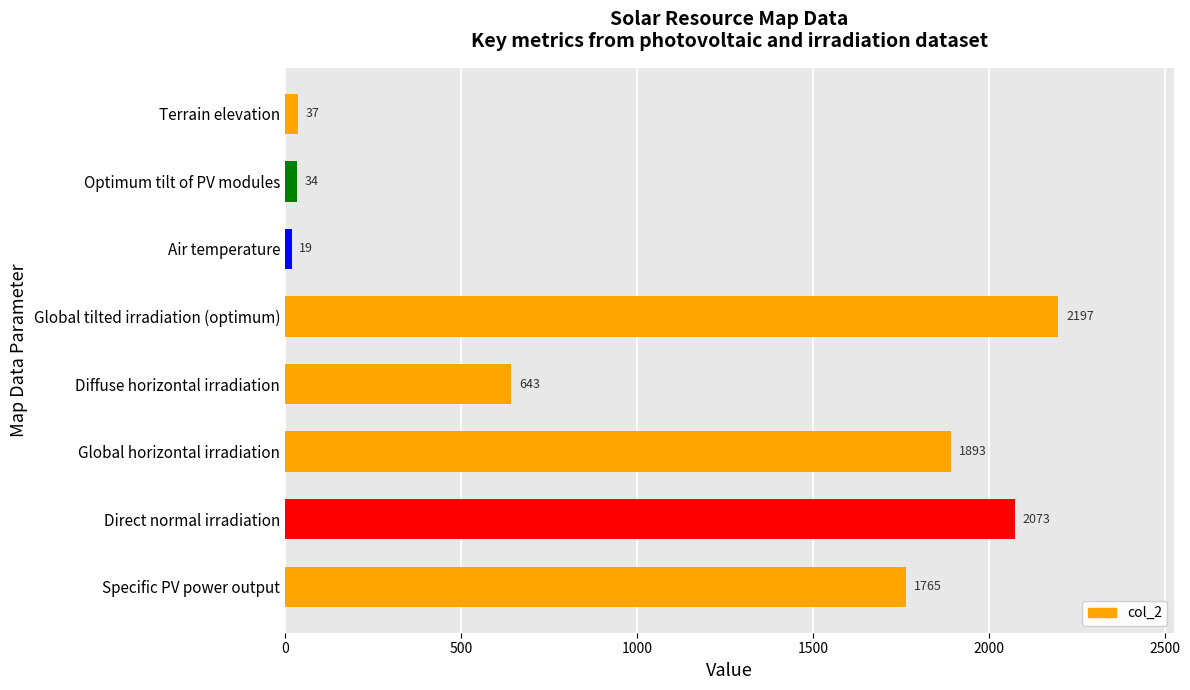

Reading bottom to top, transcribe all the data shown in this chart.

1765	2073	1893	643	2197	19	34	37